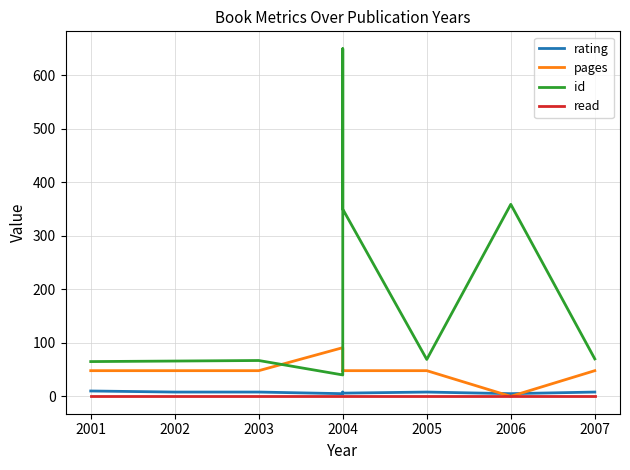

How many data points in pages are above 48?

1